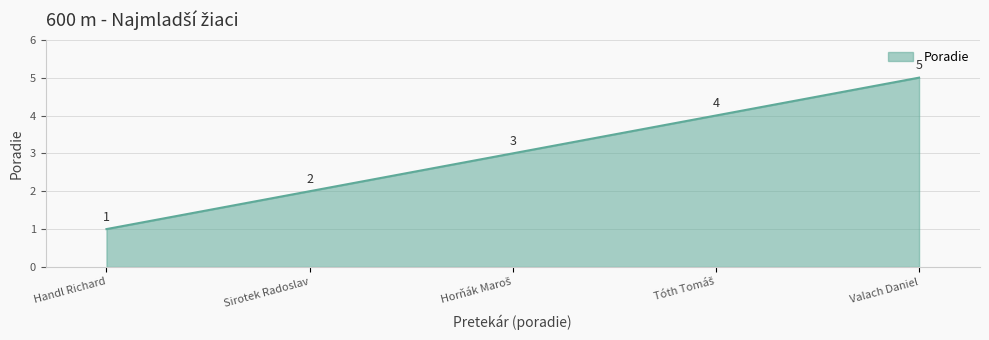

What is the sum of all values?

15